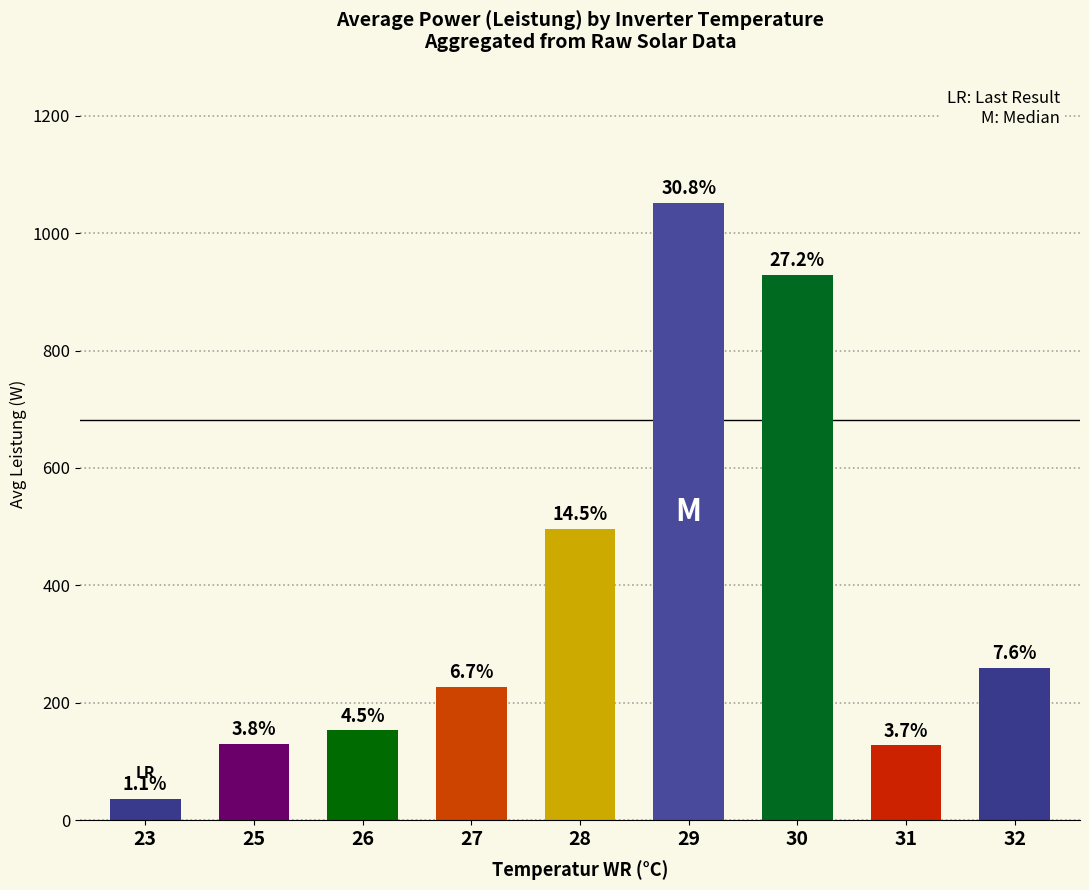

Approximately how many times larger is the value at 30 compared to 26?

6.1